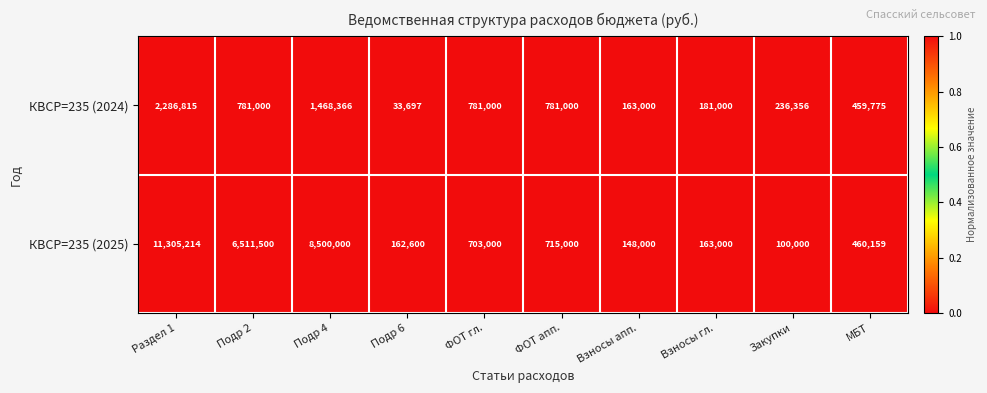

Which series has the widest spread of values?

КВСР=235 (2025)